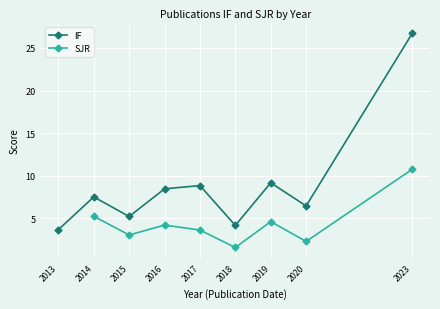

How many lines are shown in the chart?

2